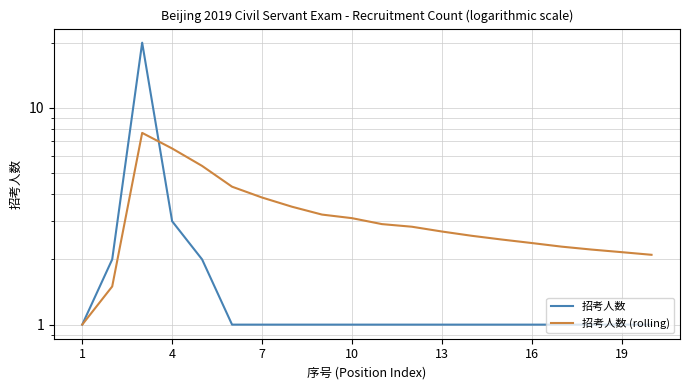

How many intersections are there between 招考人数 and 招考人数 (rolling)?

1